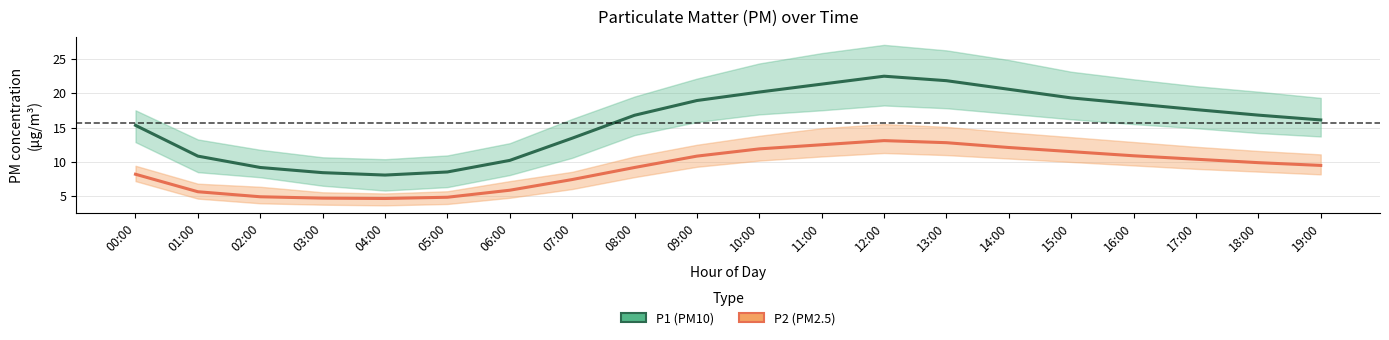

What is the difference between the highest and lowest values at 09:00?

12.8